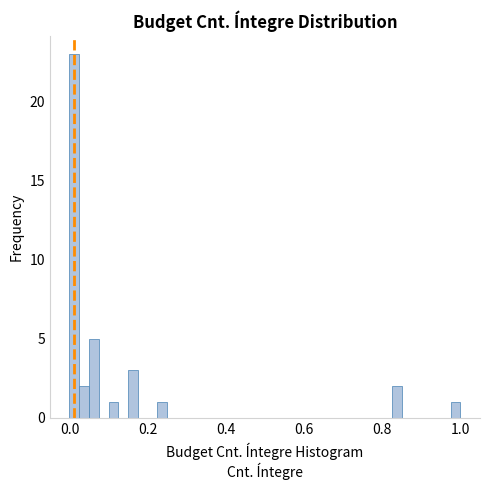

Read against the x-axis, roughly where is the centre of the tallest bar?

0.02